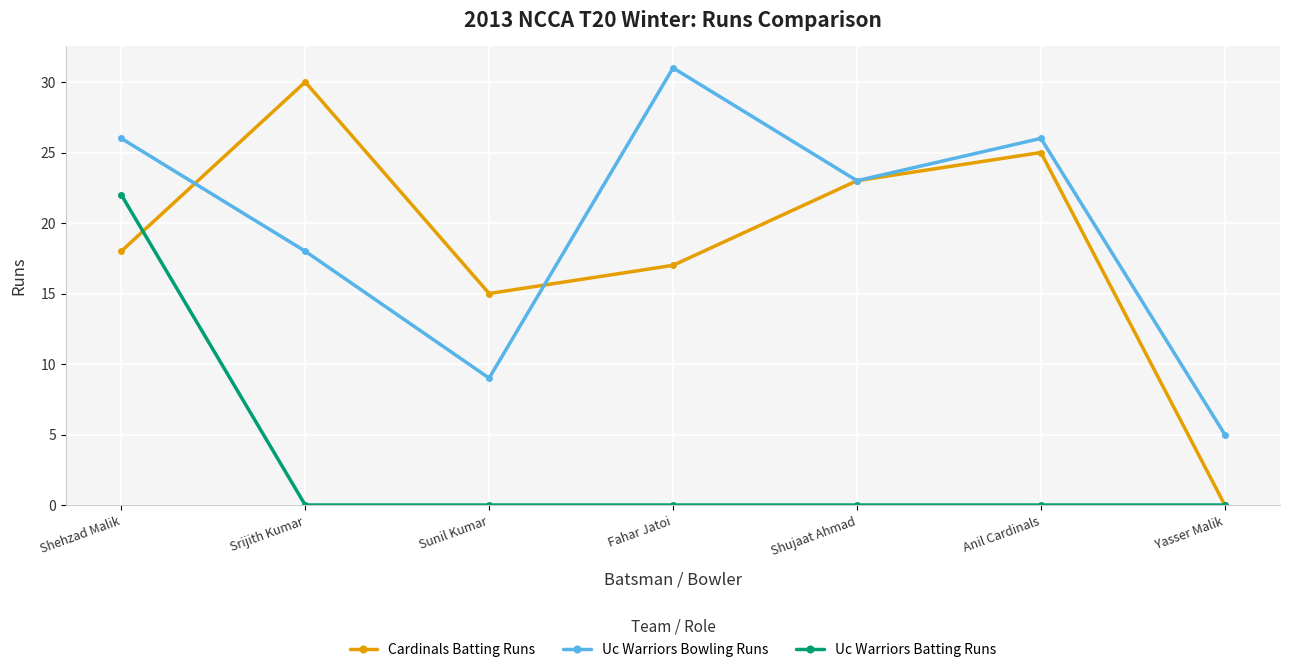

Rank the series by their maximum value, from highest to lowest.

Uc Warriors Bowling Runs, Cardinals Batting Runs, Uc Warriors Batting Runs